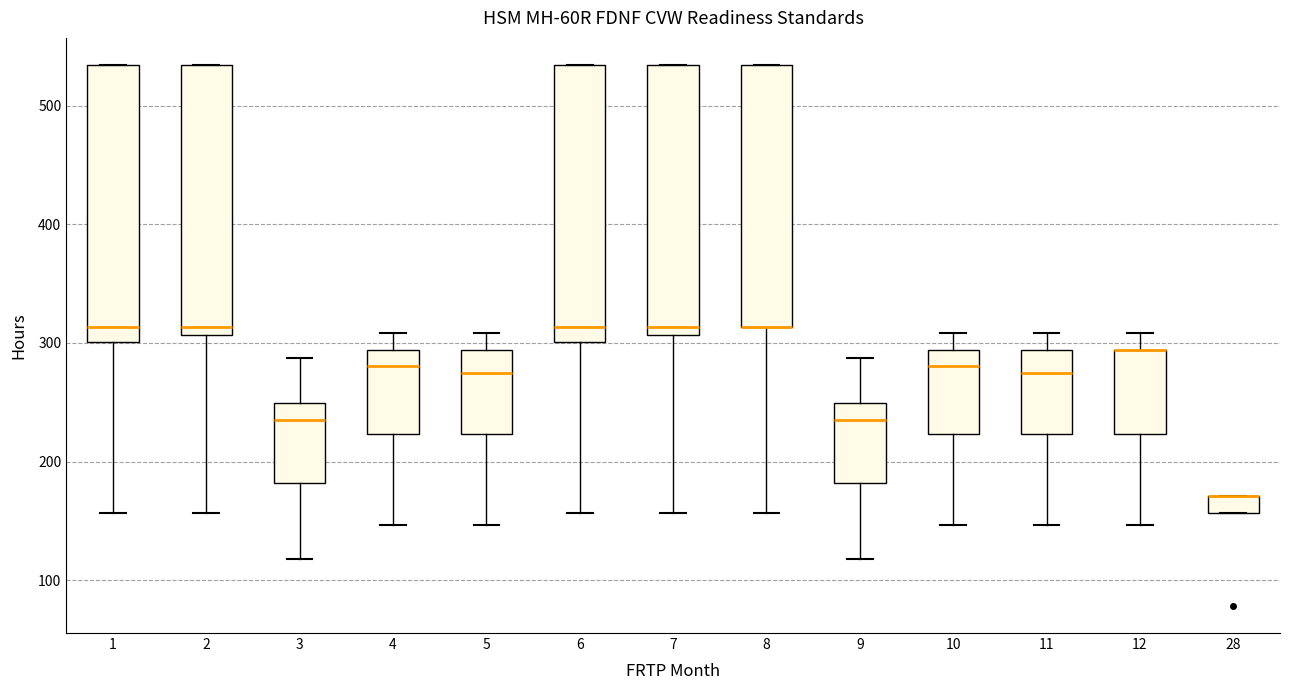

Where is the upper edge of the box at x = 5 on the y-axis? The values are not printed on the chart, so give them approximately, as read against the axis.

290